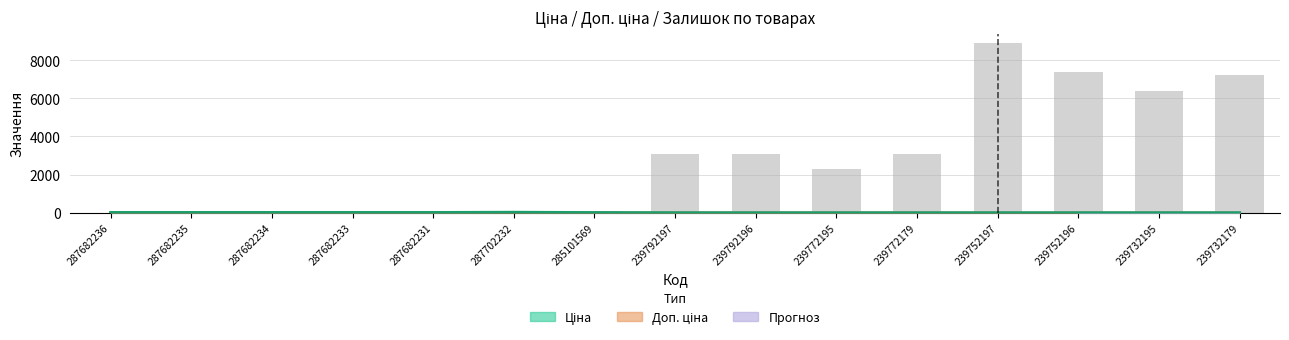

What is the label of the 6th bar from the left?

287702232